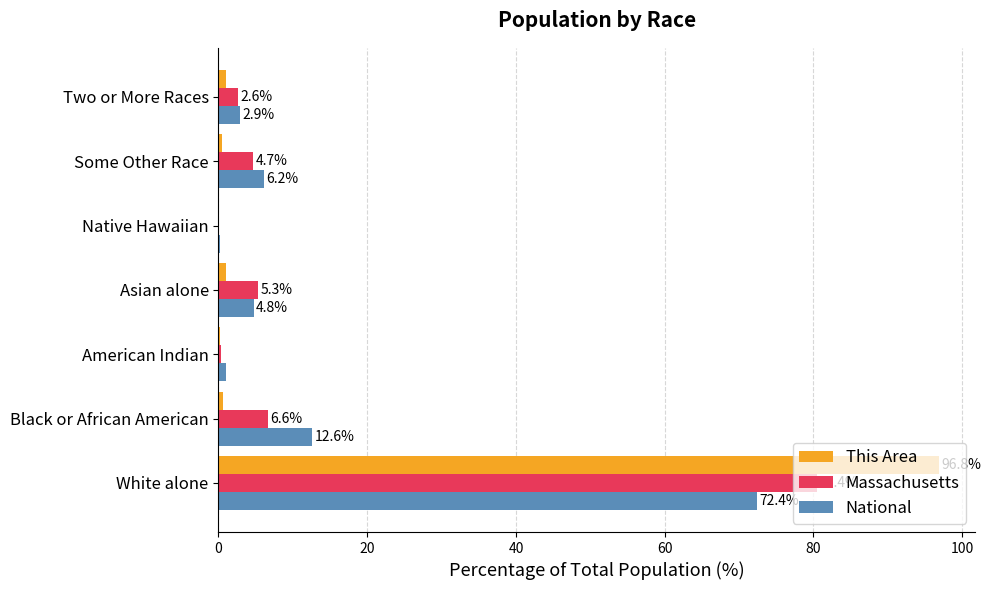

Which category has the highest value across all series?

White alone